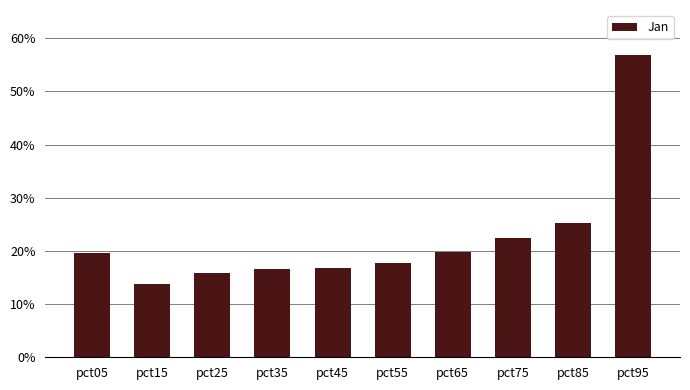

Which category has the highest value across all series?

pct95